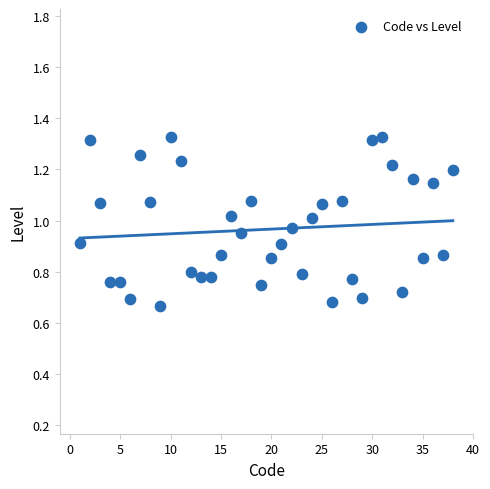

What is the range of X values (max minus min)?

37.0